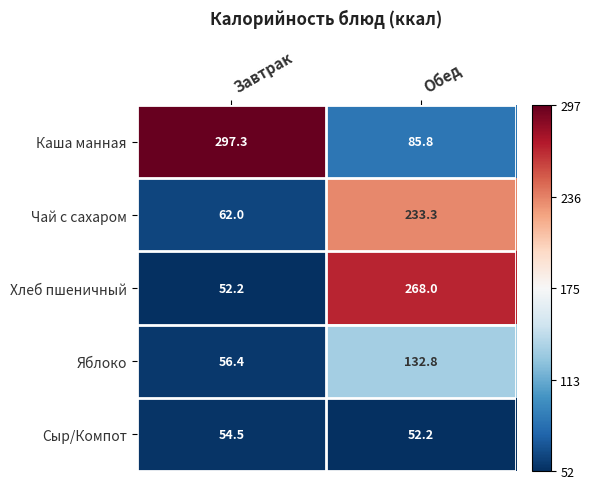

What is the minimum value shown in the chart?

52.2